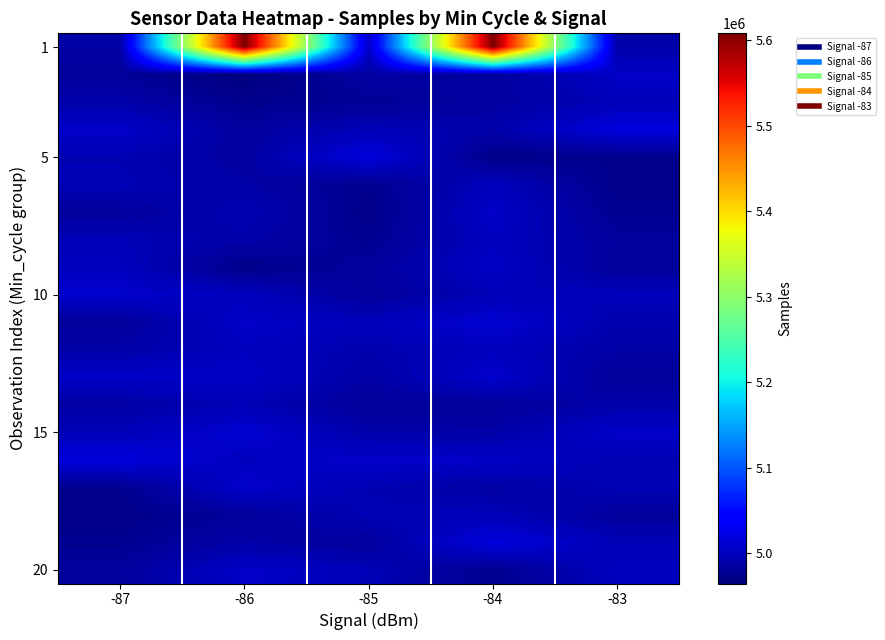

What is the total value across all series at -85?

99789898